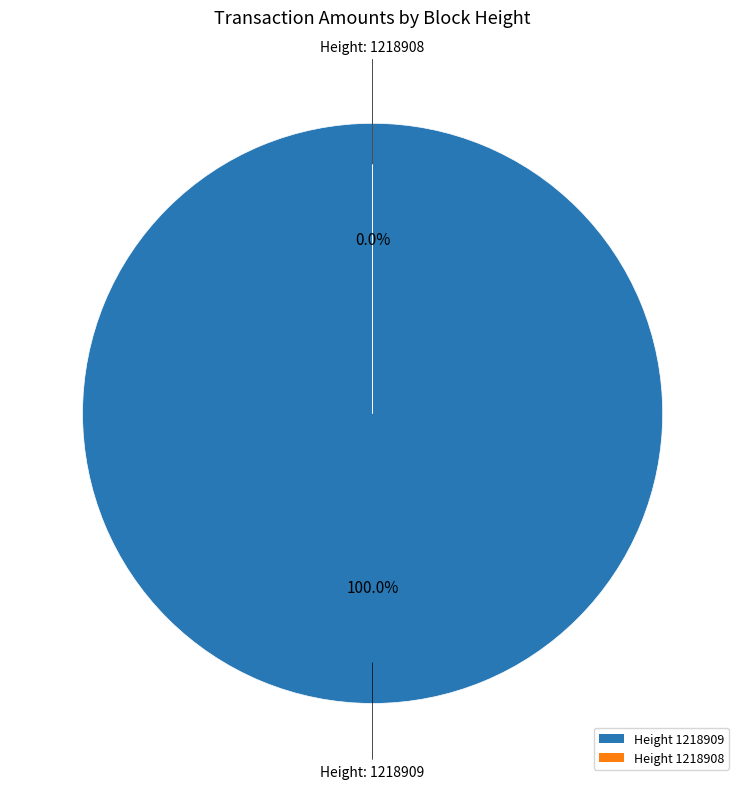

Count the number of slices in the pie.

2